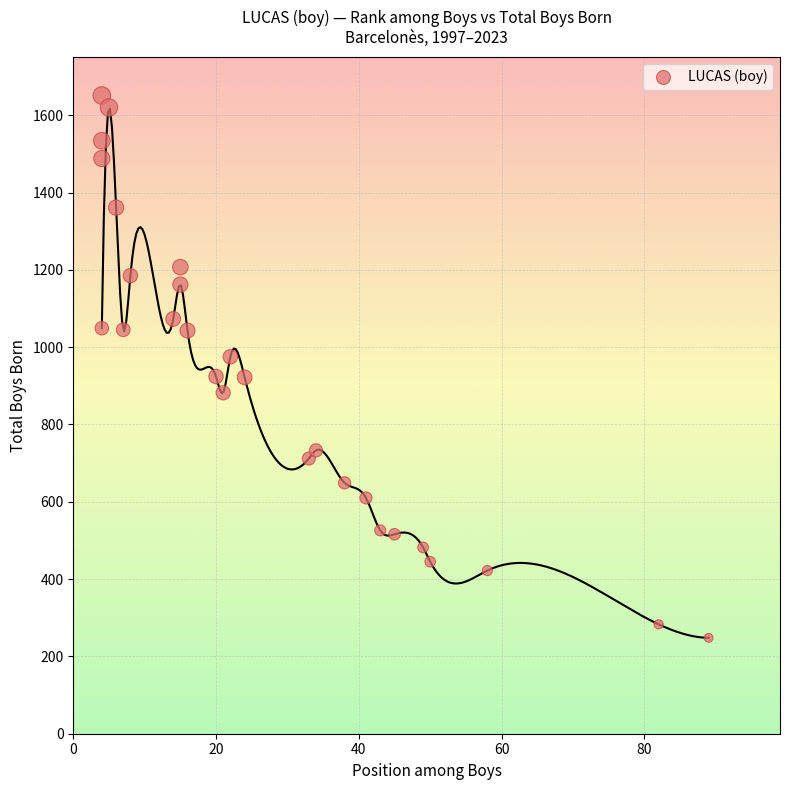

What is the range of Y values (max minus min)?

1403